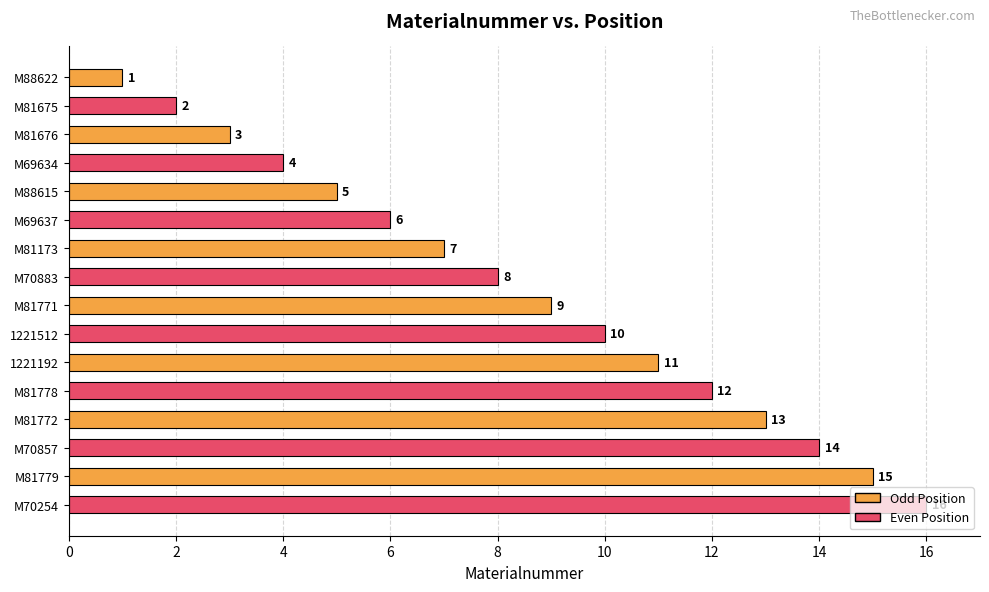

How many data points are less than 9?

8